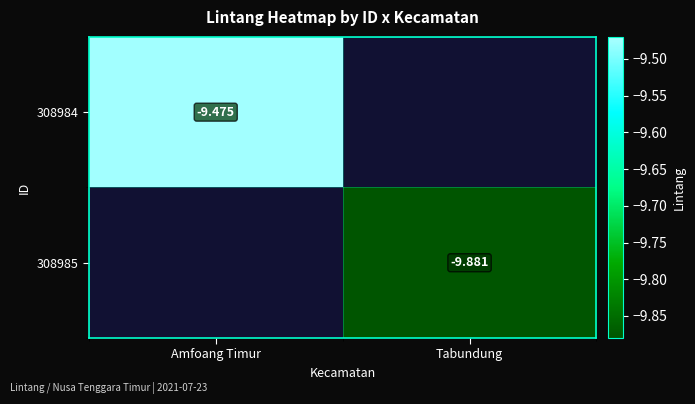

At which category does the chart reach its minimum across all series?

Tabundung